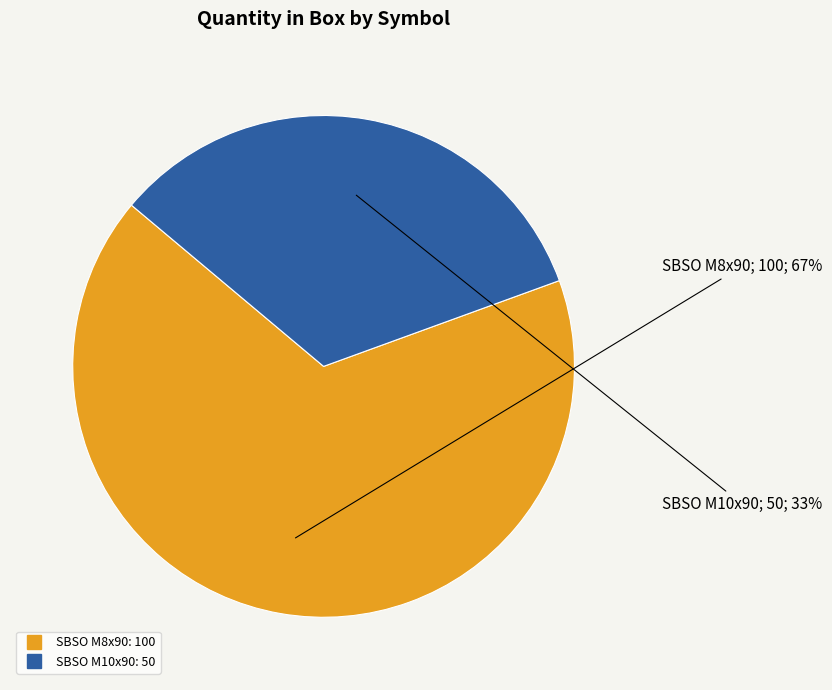

Rank the categories by value from highest to lowest.

SBSO M8x90, SBSO M10x90